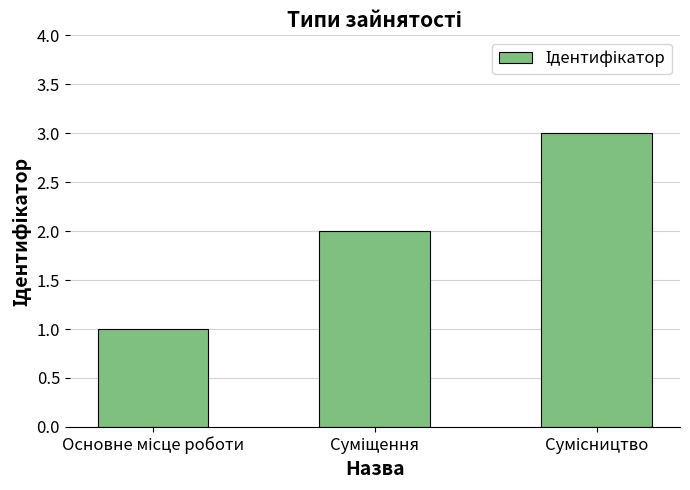

What is the sum of all values?

6